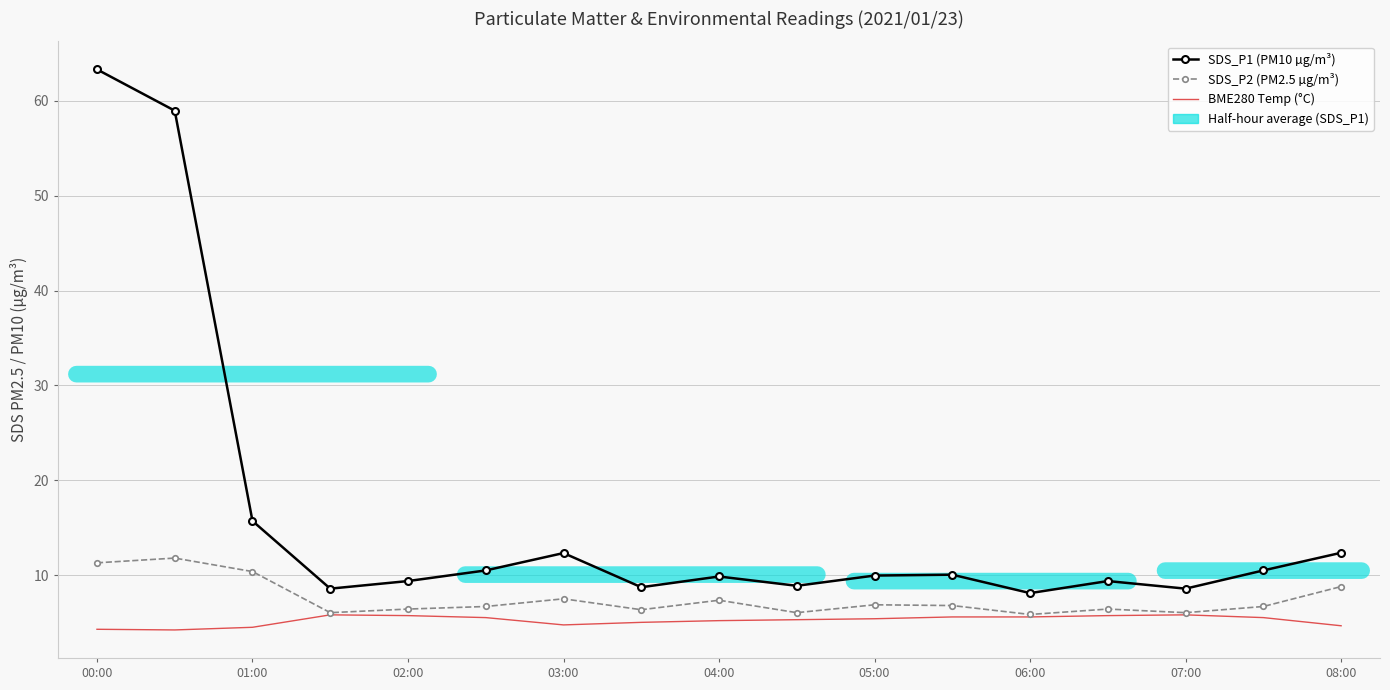

True or false: SDS_P1 (PM10 µg/m³) and SDS_P2 (PM2.5 µg/m³) cross at least once.

False